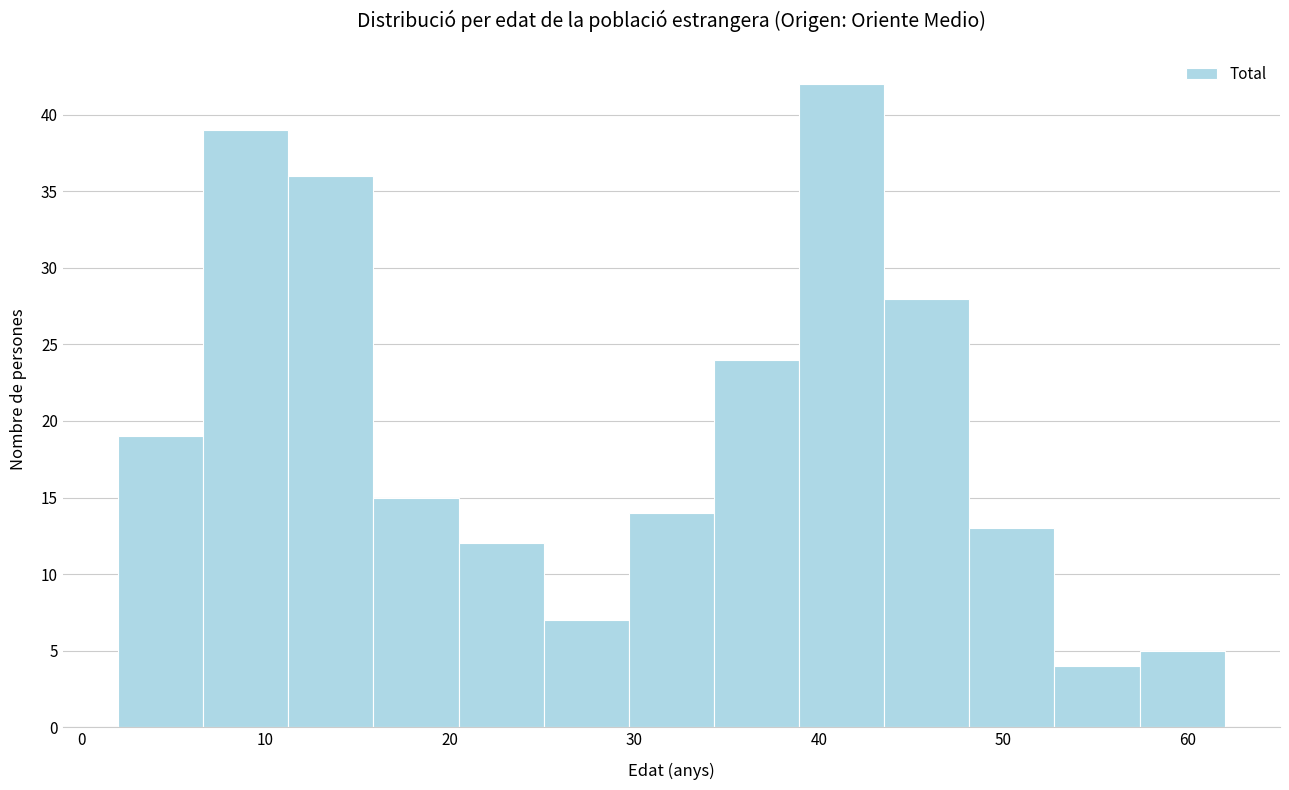

Reading left to right, transcribe this chart: for each bar, give the range it covers on the x-axis and its height. Neither the bar edges nor the heights are printed on the chart, so give them approximately, as read against the axes.

2 to 7: 19
7 to 11: 39
11 to 16: 36
16 to 20: 15
20 to 25: 12
25 to 30: 7
30 to 34: 14
34 to 39: 24
39 to 44: 42
44 to 48: 28
48 to 53: 13
53 to 57: 4
57 to 62: 5